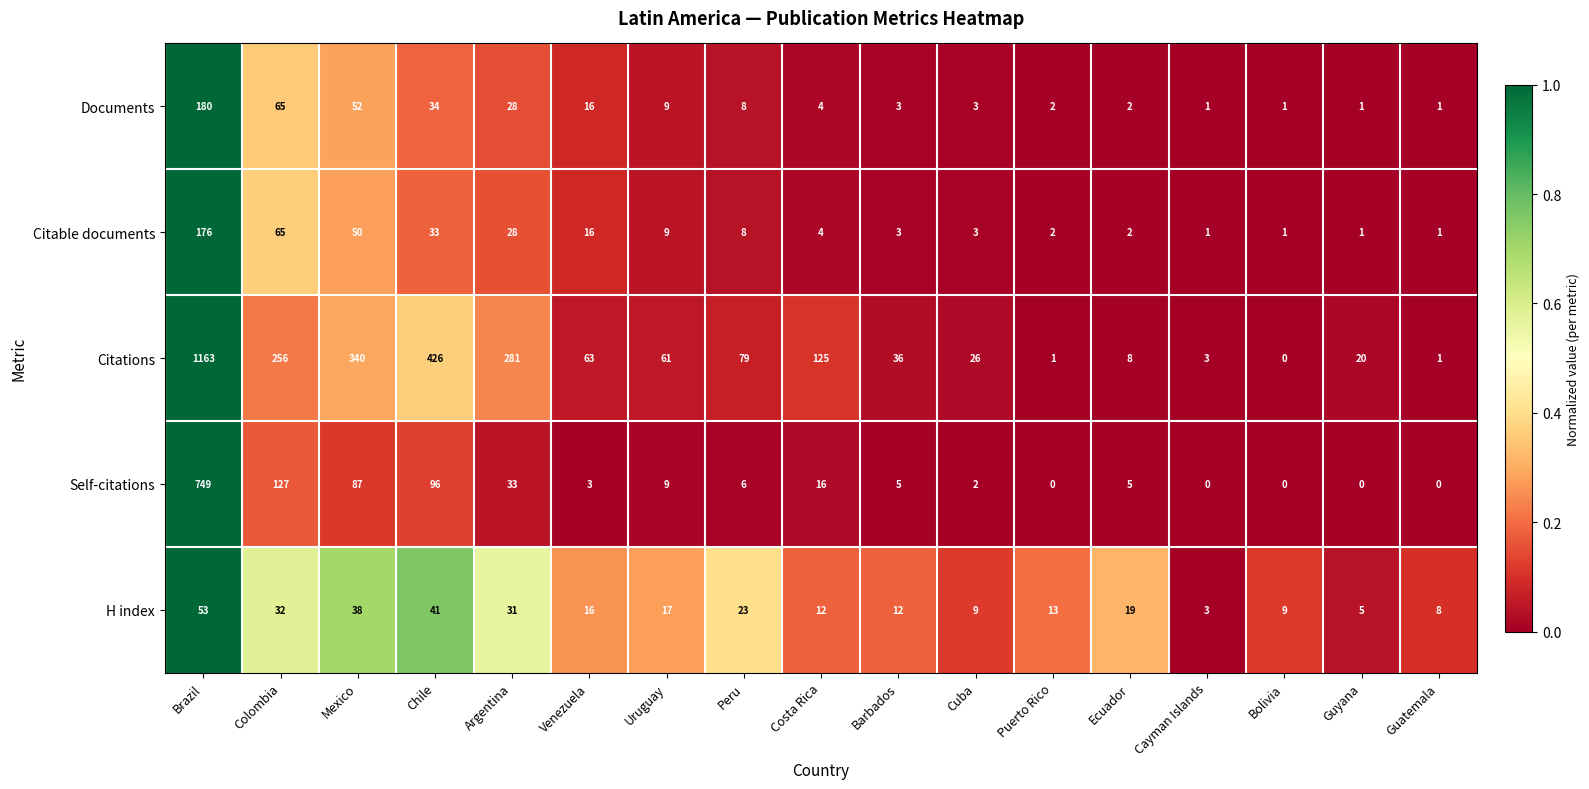

The H index series shows 38 at Mexico. True or false?

True